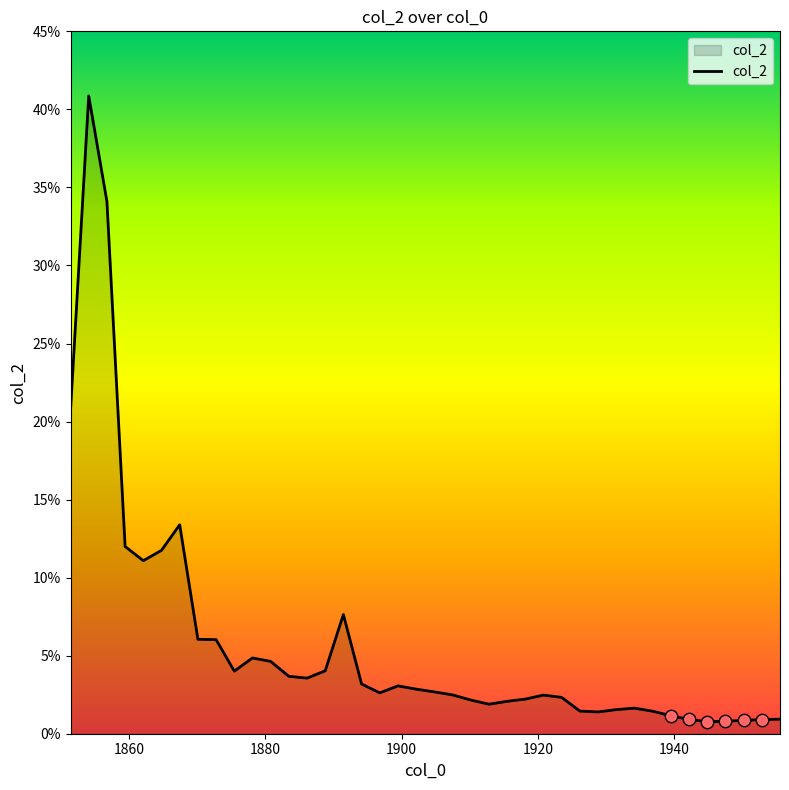

What is the difference between the maximum and minimum values?

40.1